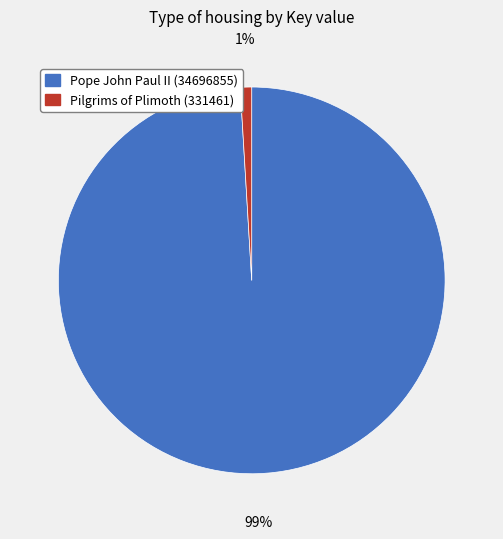

To the nearest percent, what is the difference between the largest and smallest slice percentages?

98%